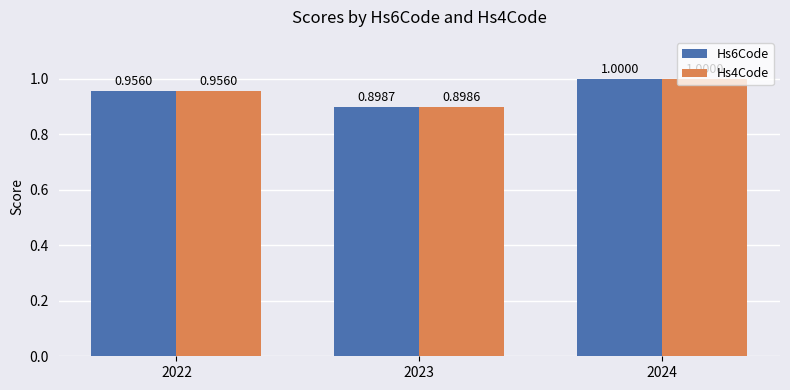

Reading right to left, what are all the values shown in this chart?

Hs6Code: 2024=1.0	2023=0.9	2022=1.0
Hs4Code: 2024=1.0	2023=0.9	2022=1.0